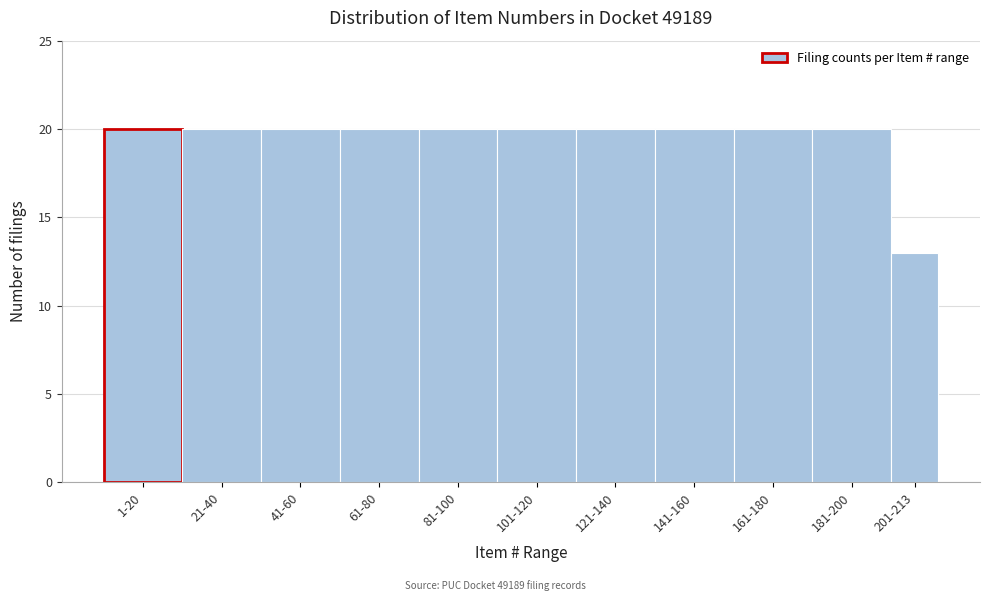

Reading left to right, extract all data points from this chart.

20	20	20	20	20	20	20	20	20	20	13